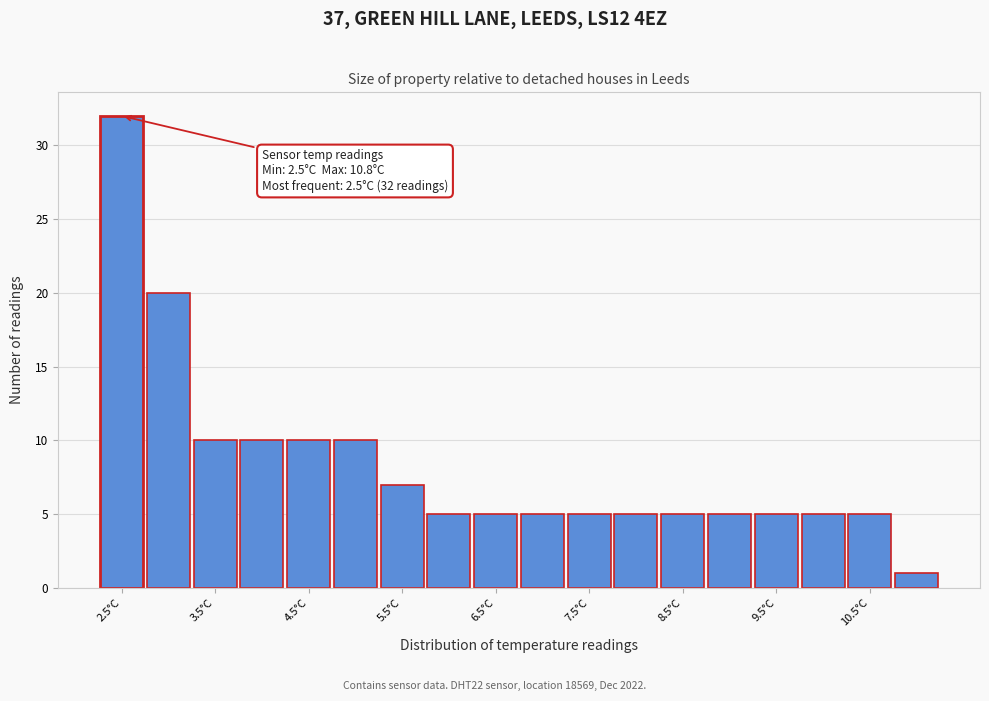

Which range on the x-axis has the tallest bar?

2.25 to 2.75